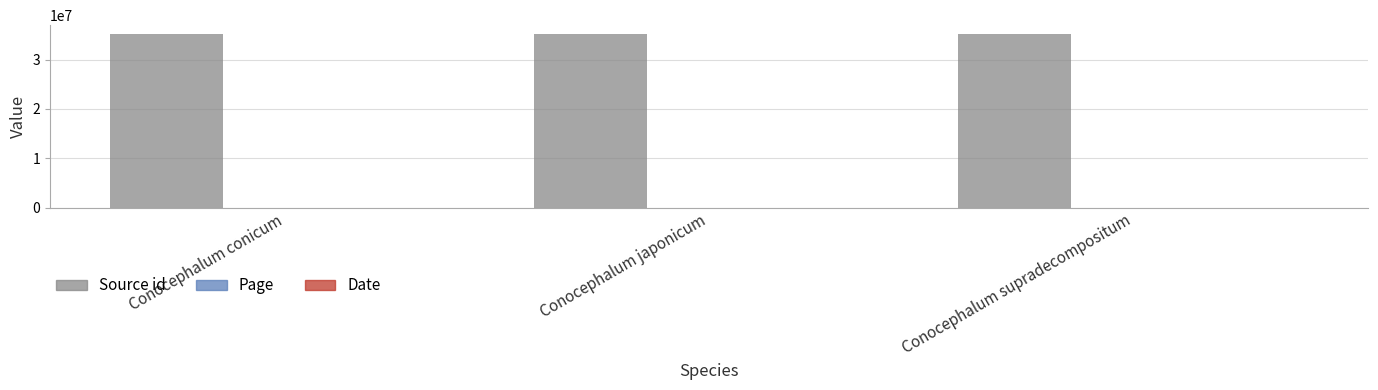

Is it true that Source id equals 15354583 at Conocephalum japonicum?

False